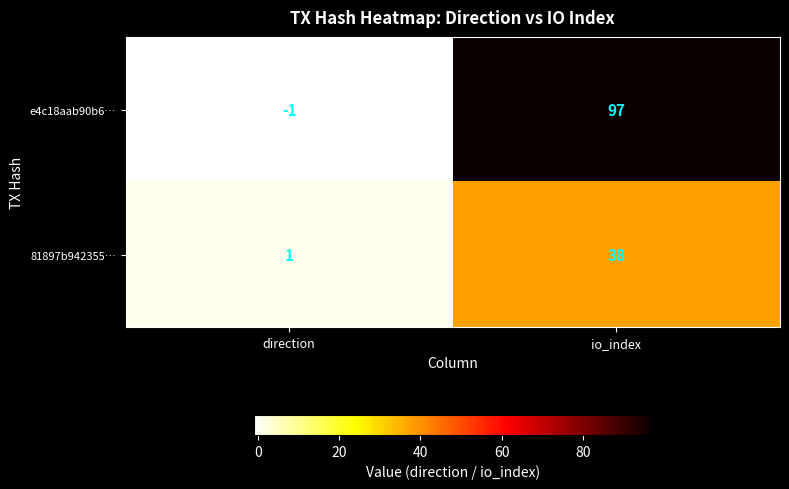

Which category has the lowest value in the 81897b942355… series?

direction